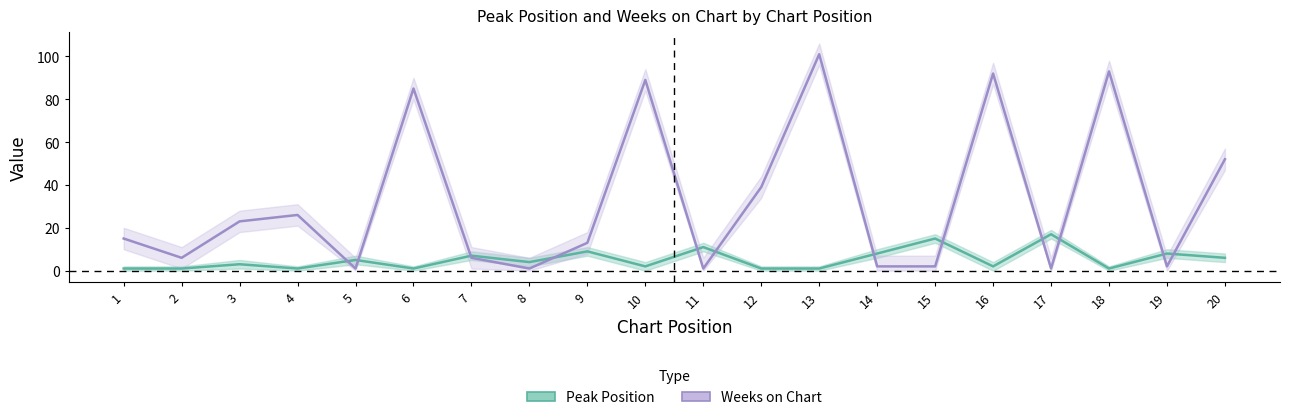

True or false: Peak Position has more than 2 points higher than both neighbors.

True